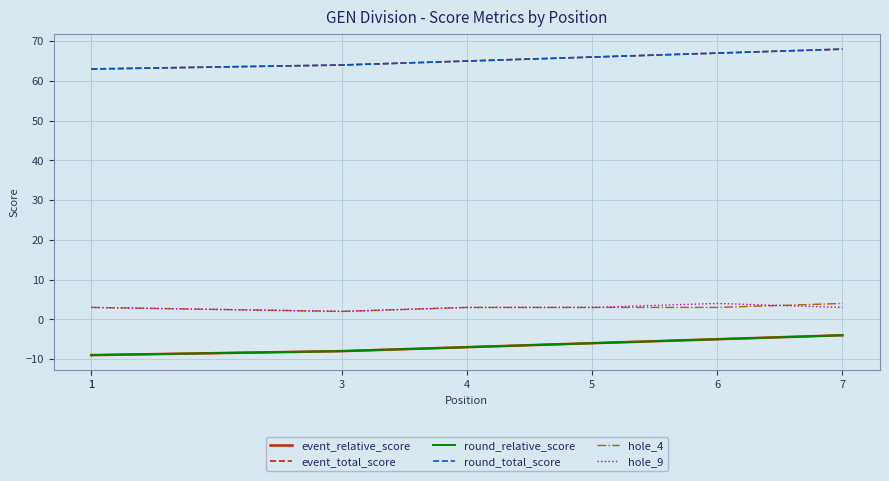

Which series ends up on top after the final intersection of hole_4 and hole_9?

hole_4